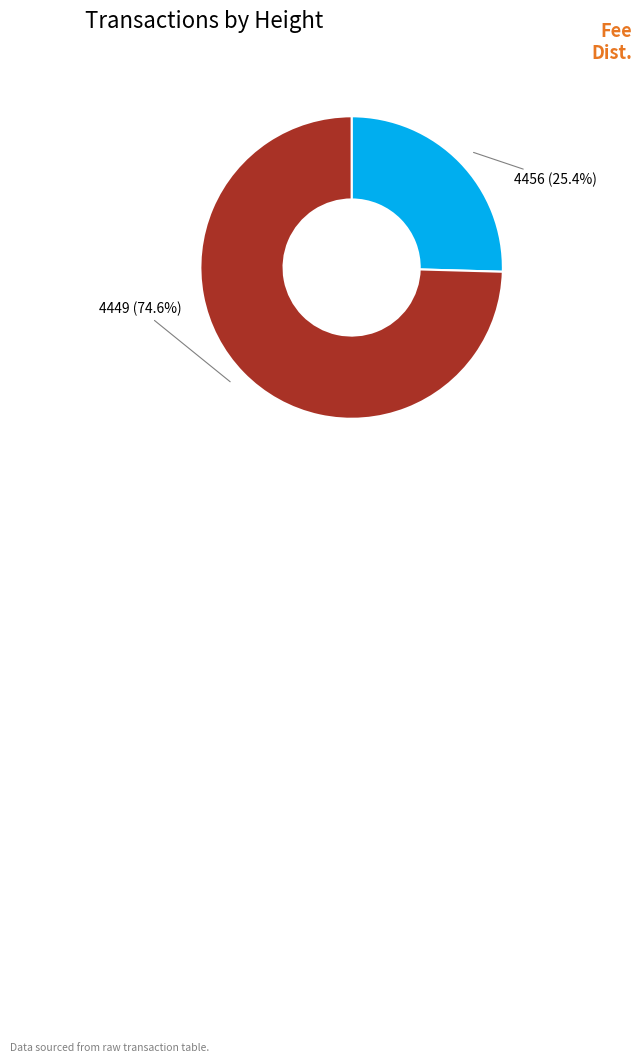

Is 4456 the majority of the pie?

No